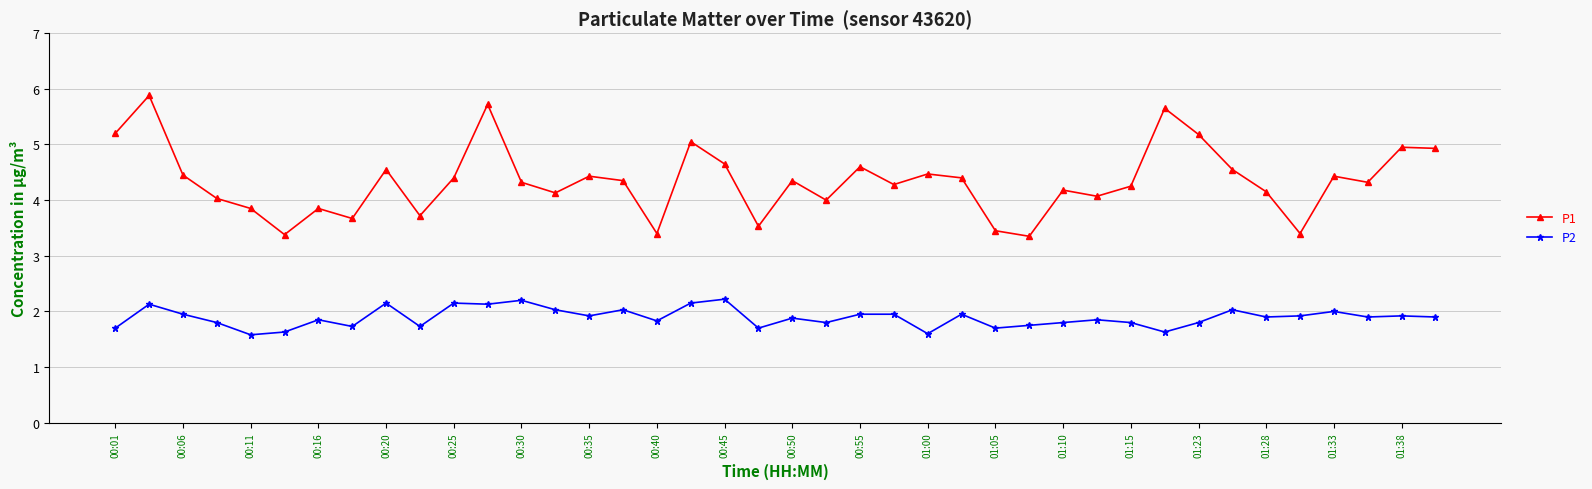

In P2, how many points are lower than both neighbors (excluding endpoints)?

13